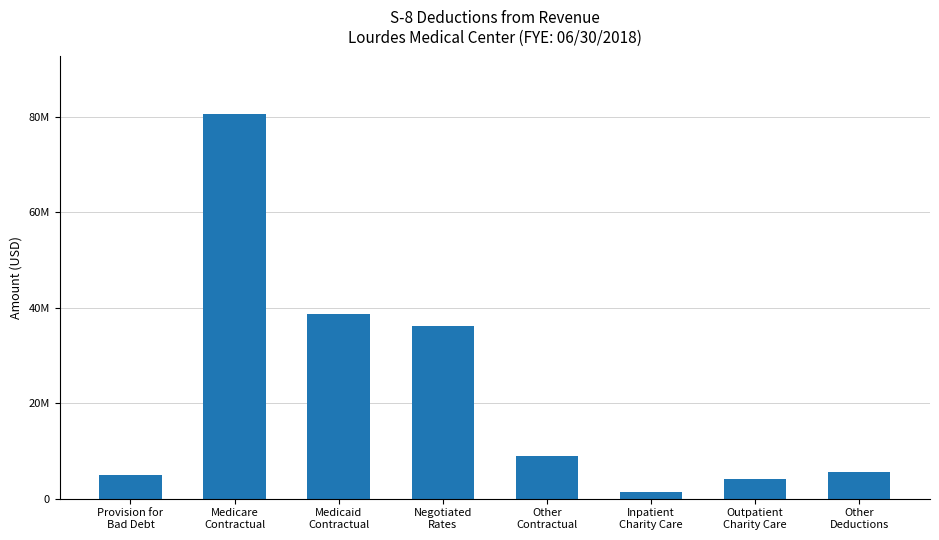

Count the number of values greater than 8875473.

4